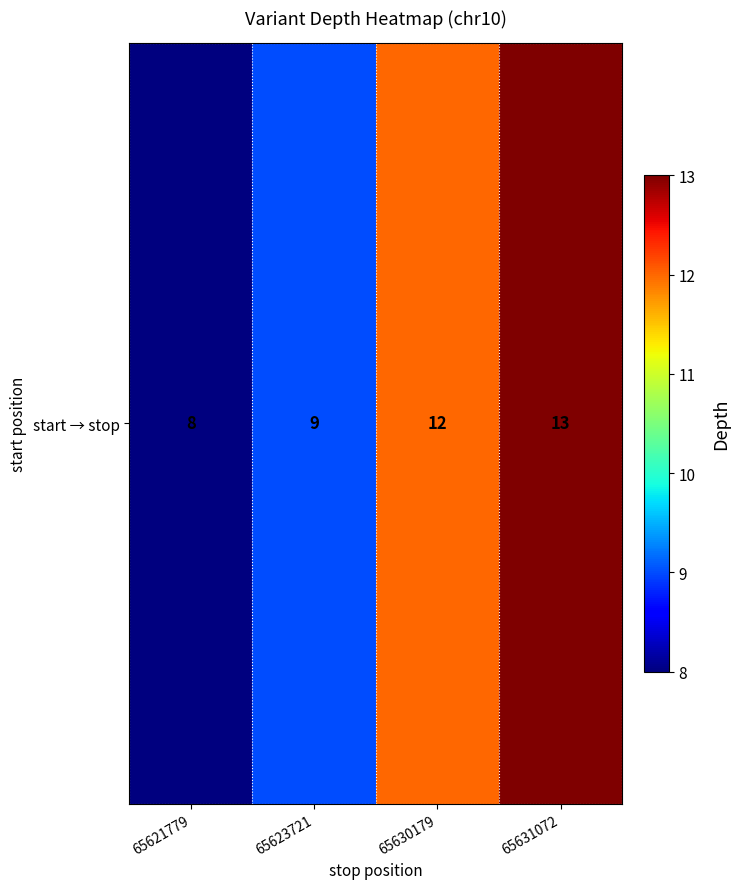

At which label does the data first exceed 12?

65631072